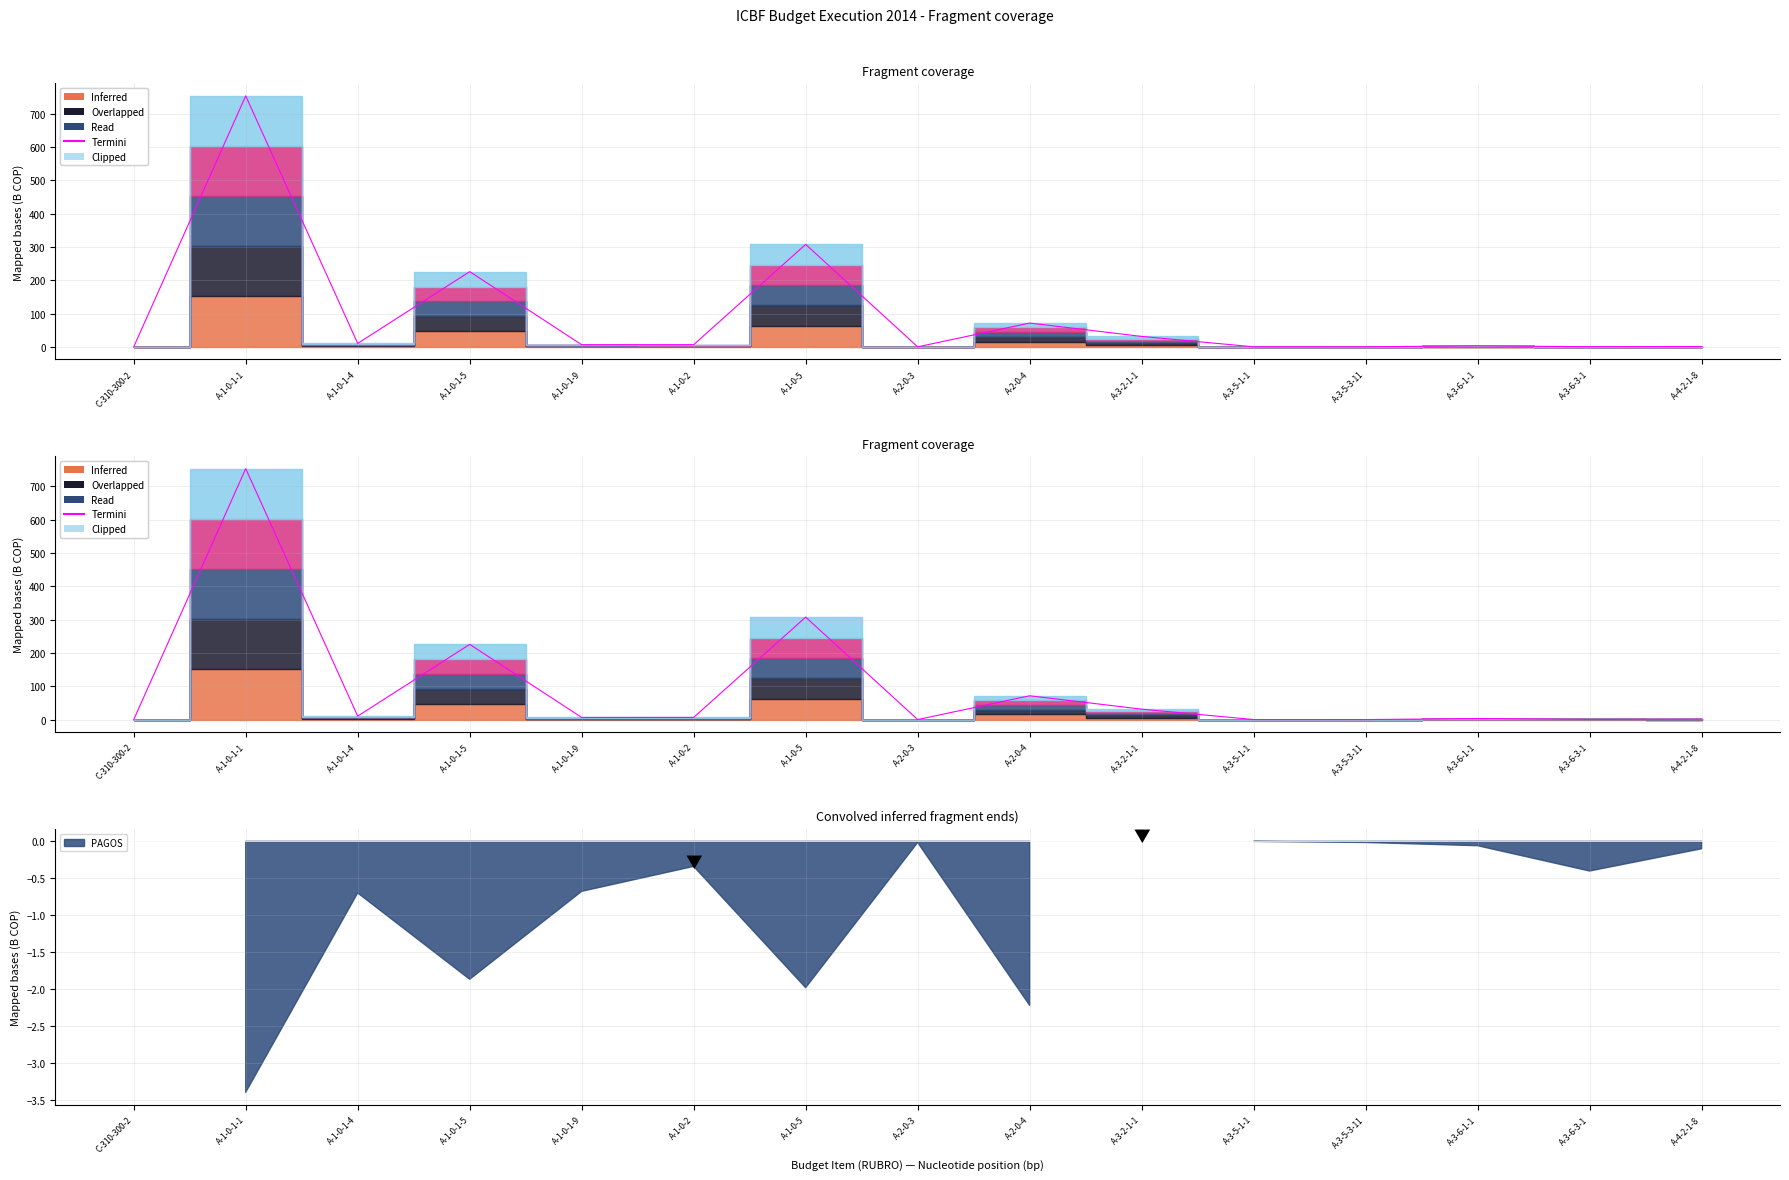

What value does the data have at A-3-5-1-1?

0.2